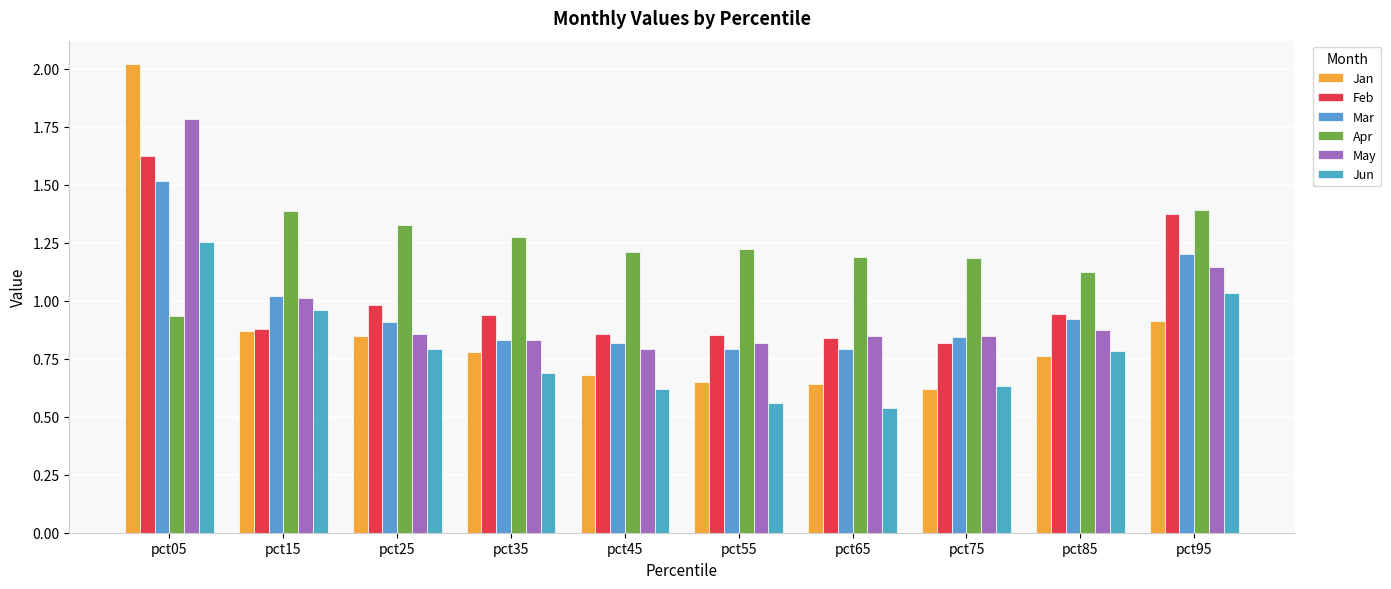

What is the value of the Feb bar at the 8th from the left?

0.8